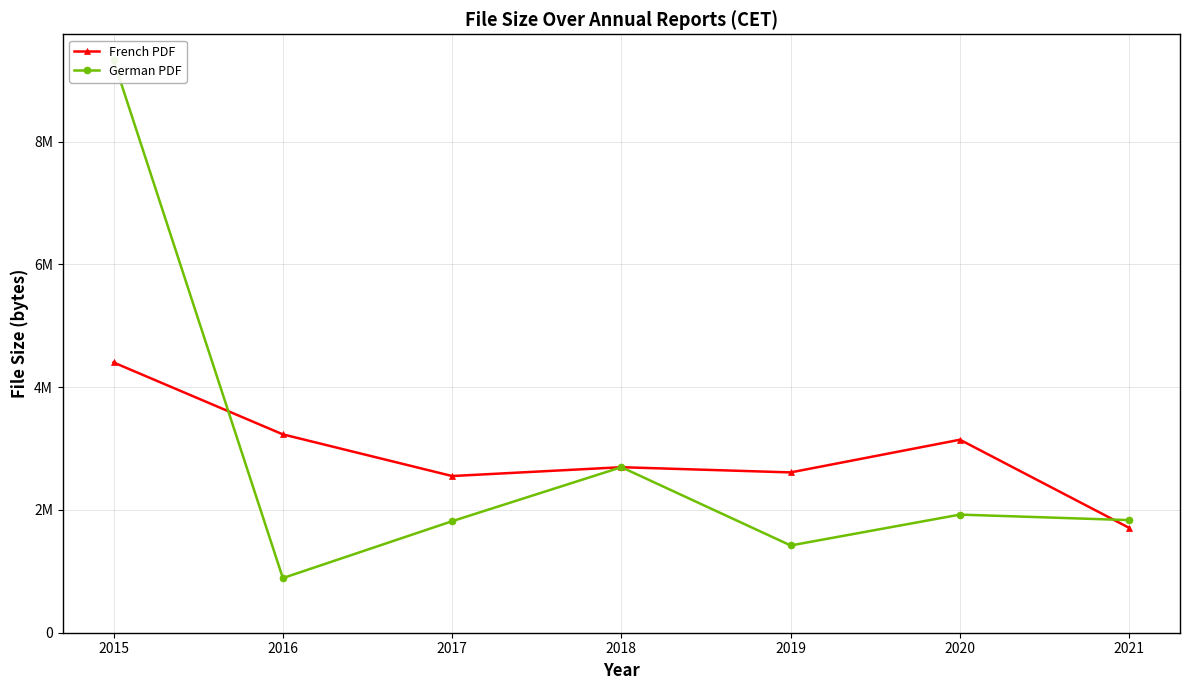

Which category has the lowest value across all series?

2016